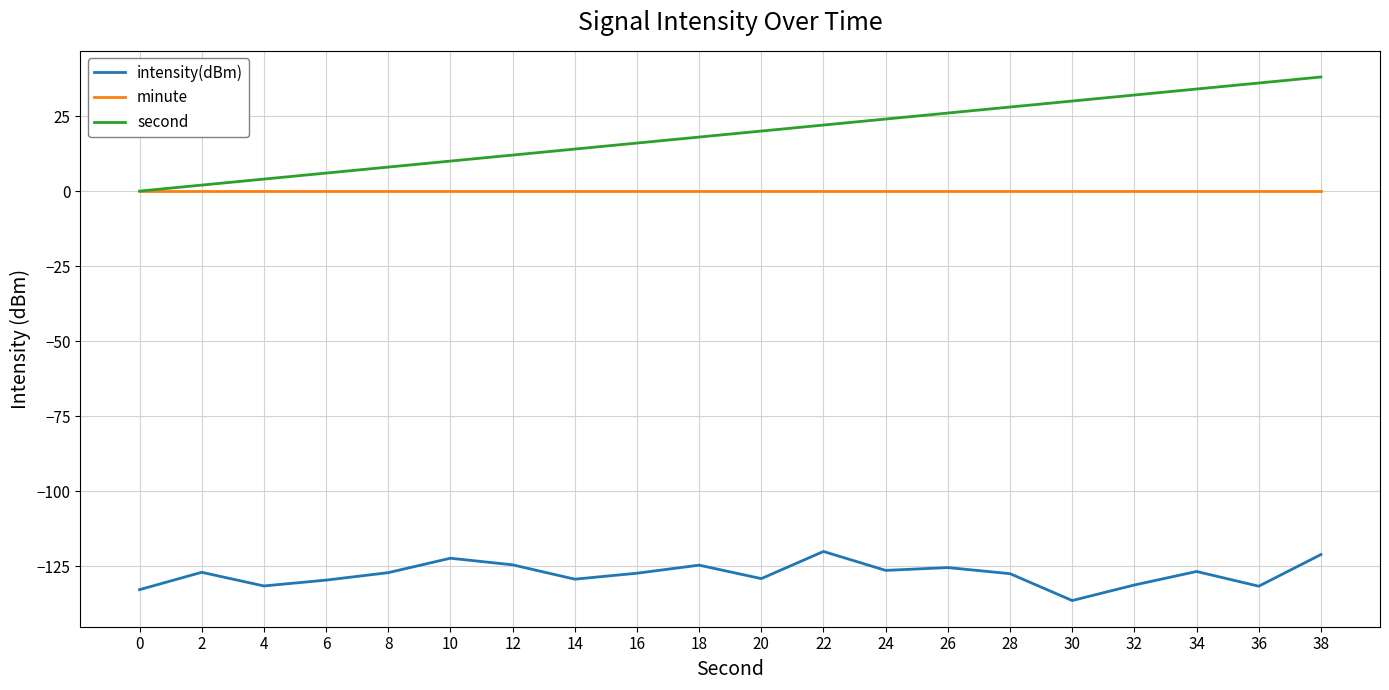

At which label does intensity(dBm) reach its minimum?

30